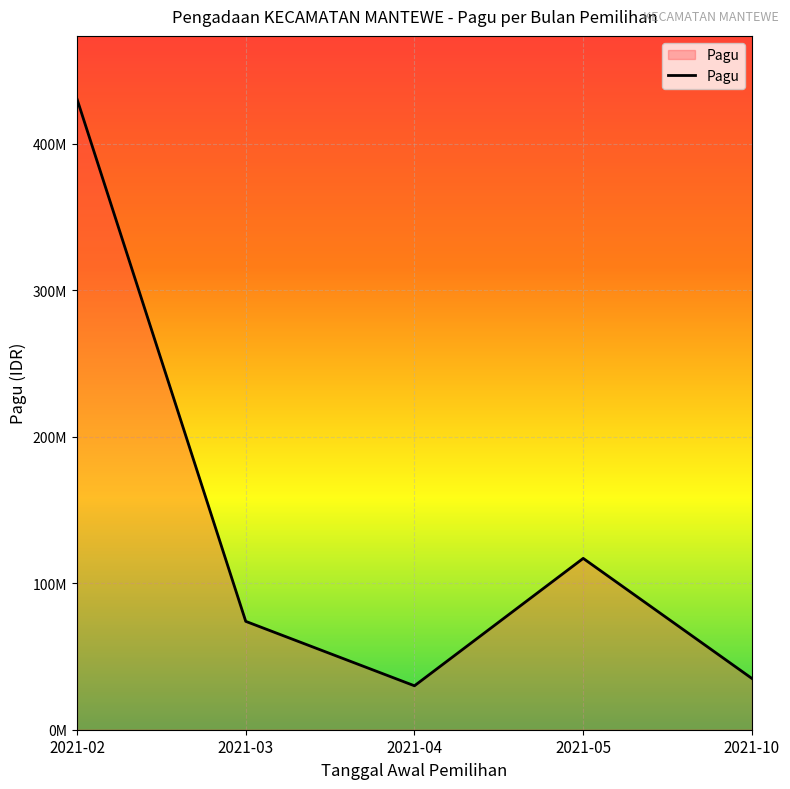

How many points are lower than both their immediate neighbors (excluding endpoints)?

1